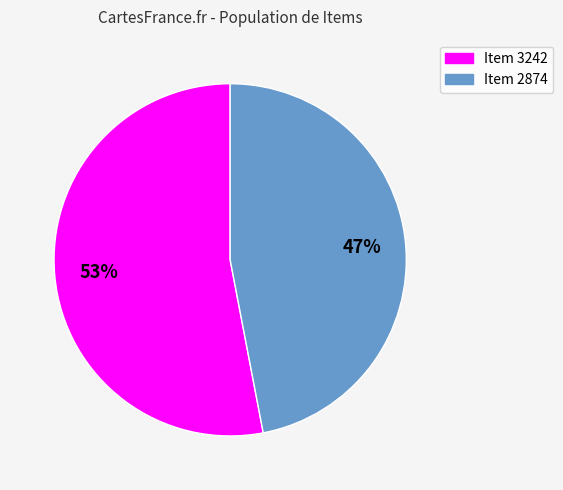

To the nearest percent, what portion does Item 2874 represent?

47%